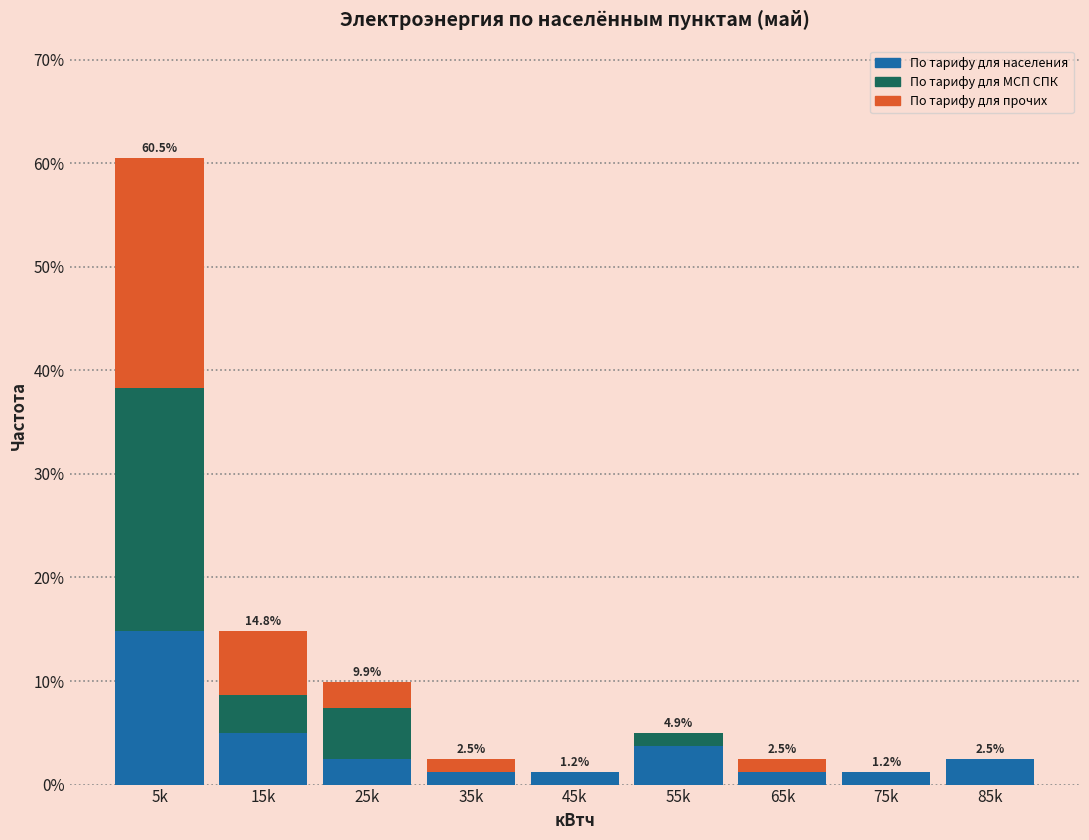

Reading left to right, list the values for the По тарифу для населения series.

5k=14.8	15k=4.9	25k=2.5	35k=1.2	45k=1.2	55k=3.7	65k=1.2	75k=1.2	85k=2.5